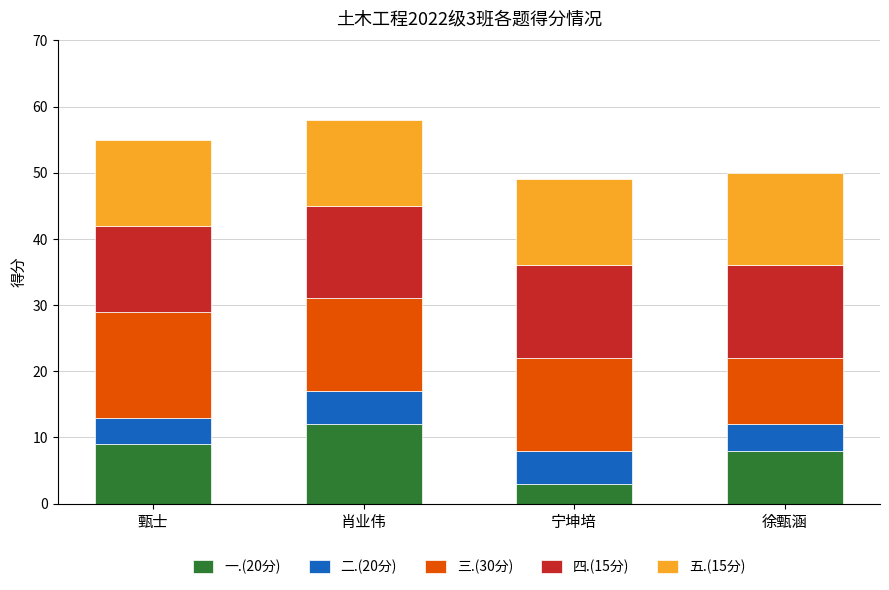

What is the total value across all series at 甄士?

55